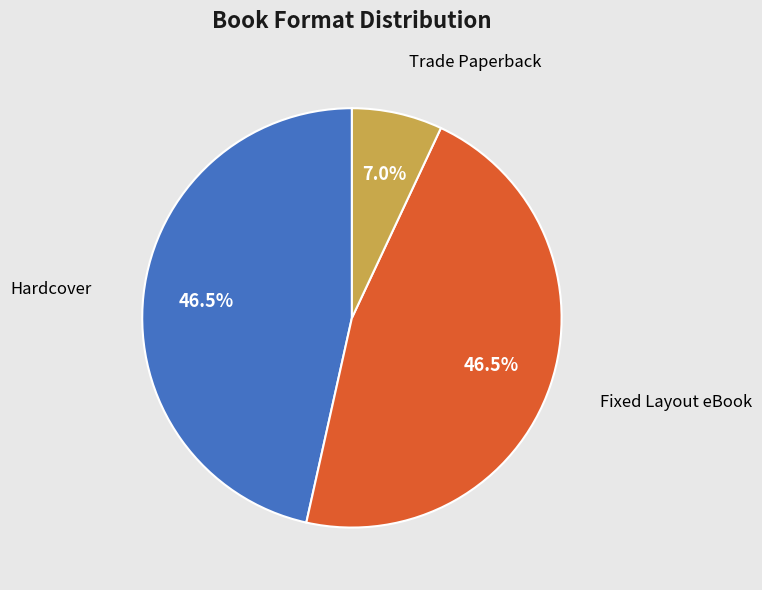

Count the number of slices in the pie.

3